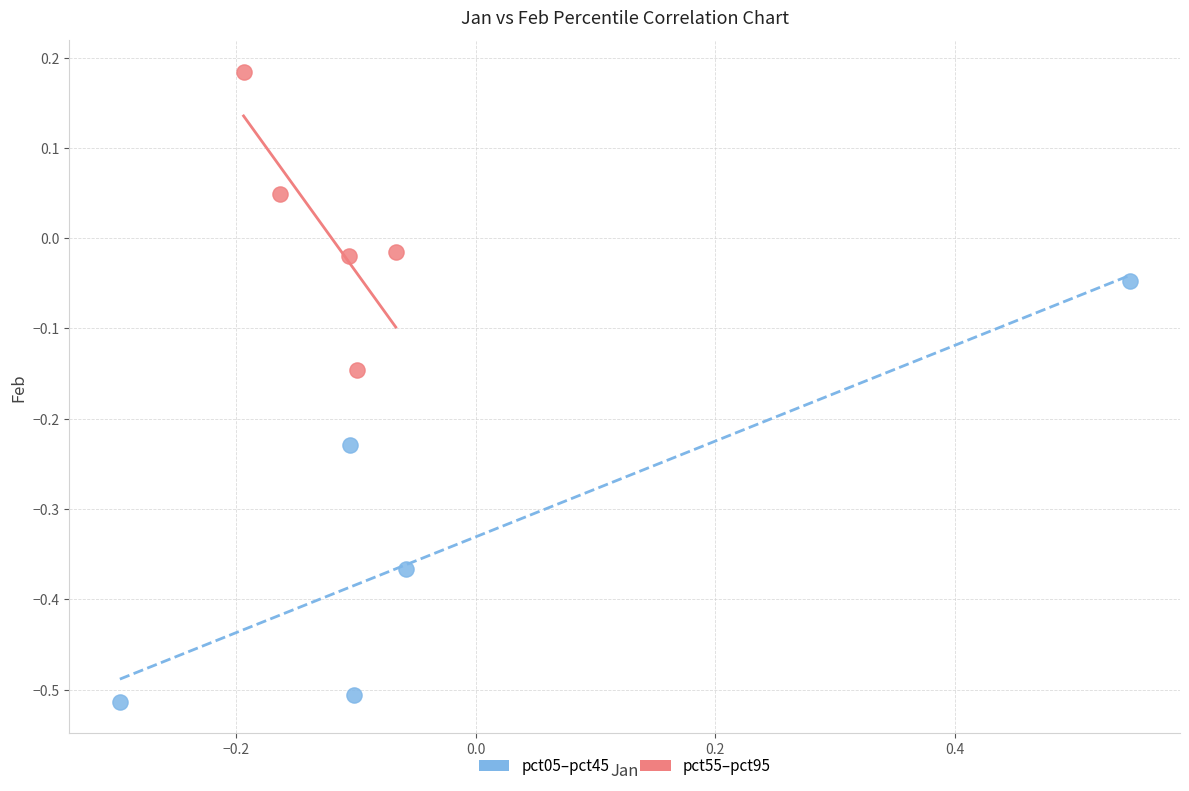

Which series has the widest spread of Y values?

pct05–pct45